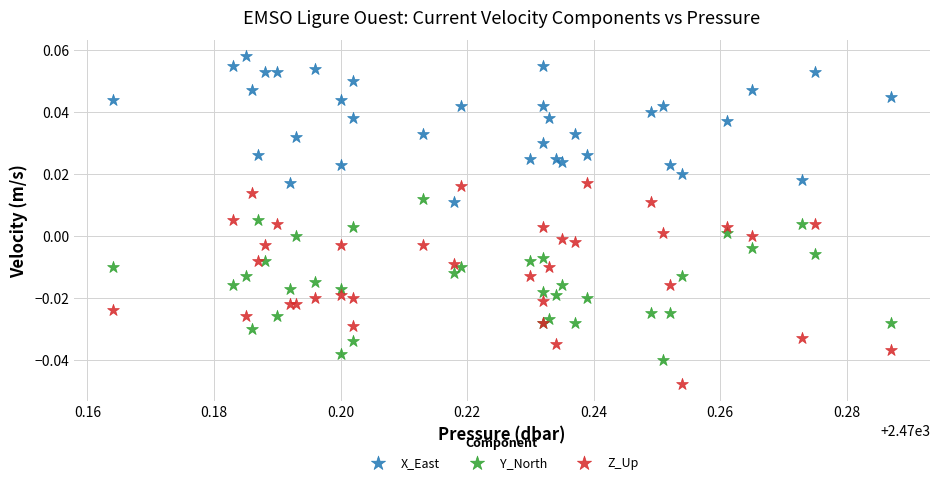

Which series contains the highest Y value?

X_East